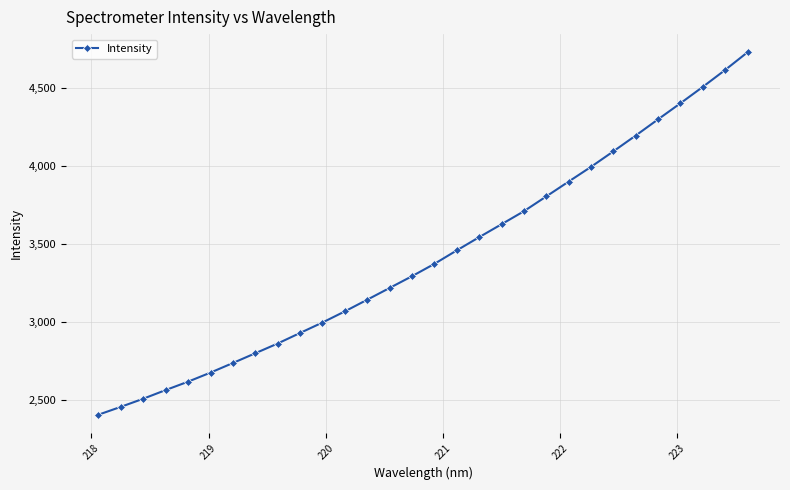

What is the value of the 14th point from the left?

3218.4